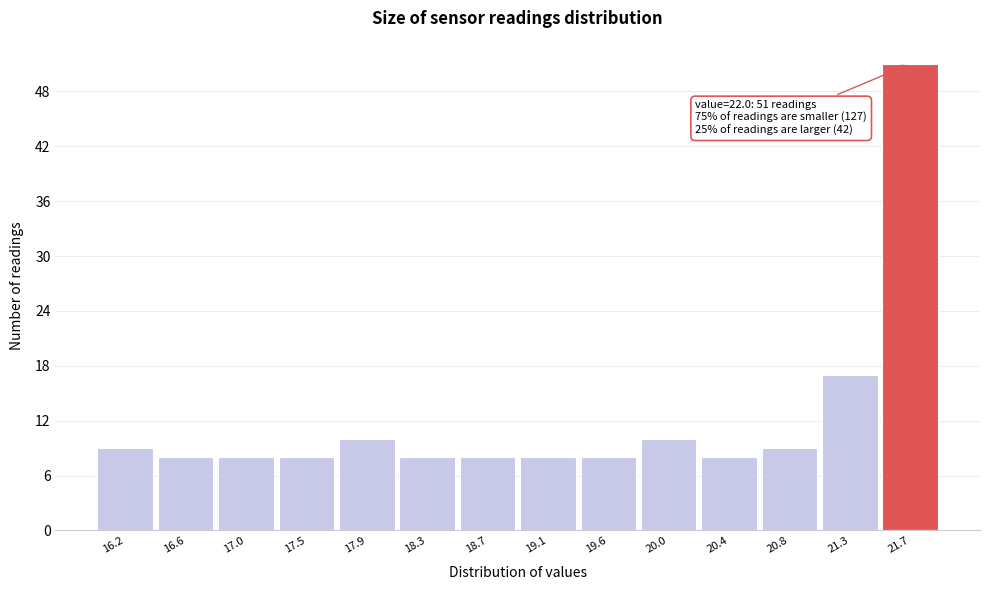

Reading right to left, list all the values displayed in this chart.

51	17	9	8	10	8	8	8	8	10	8	8	8	9